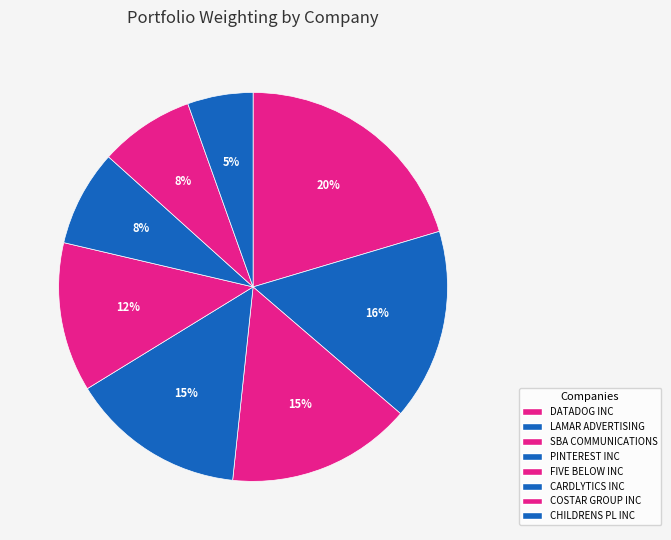

Is there any slice that represents more than half of the pie?

No